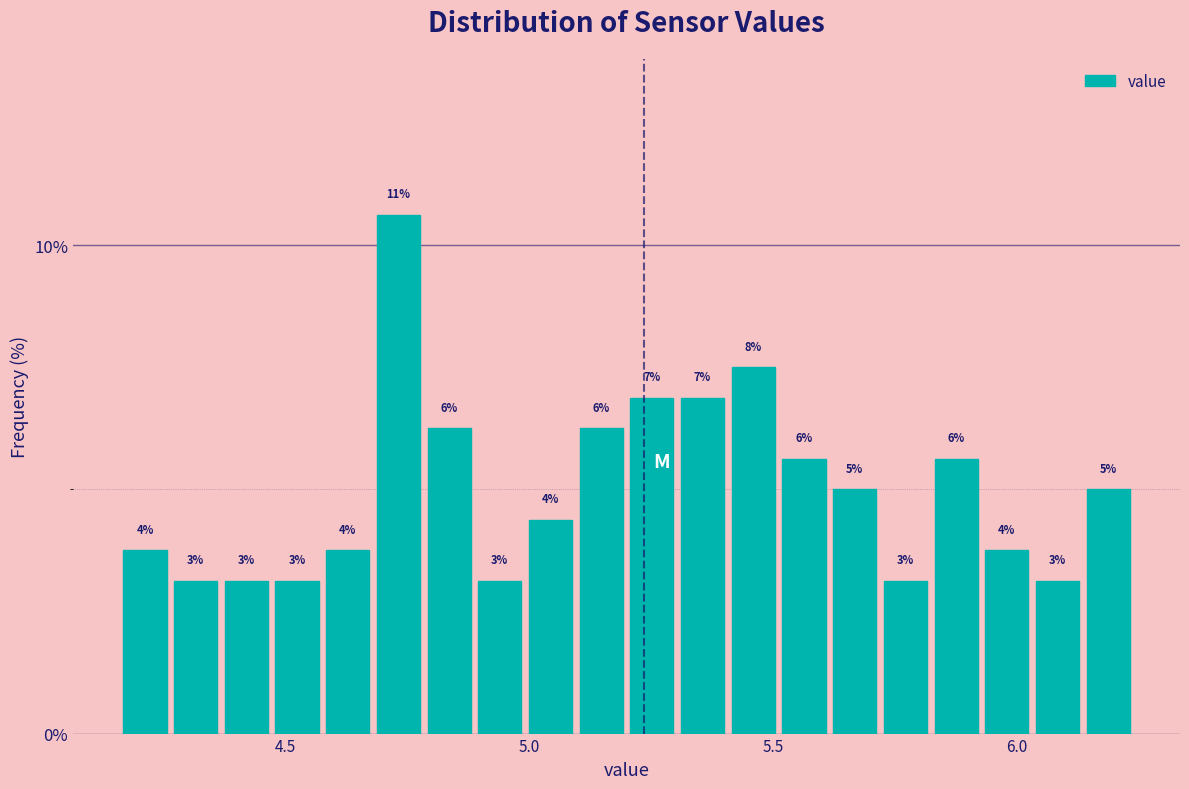

Around what value on the x-axis is the tallest bar? Give the approximate position of its centre, as read against the axis.

4.75